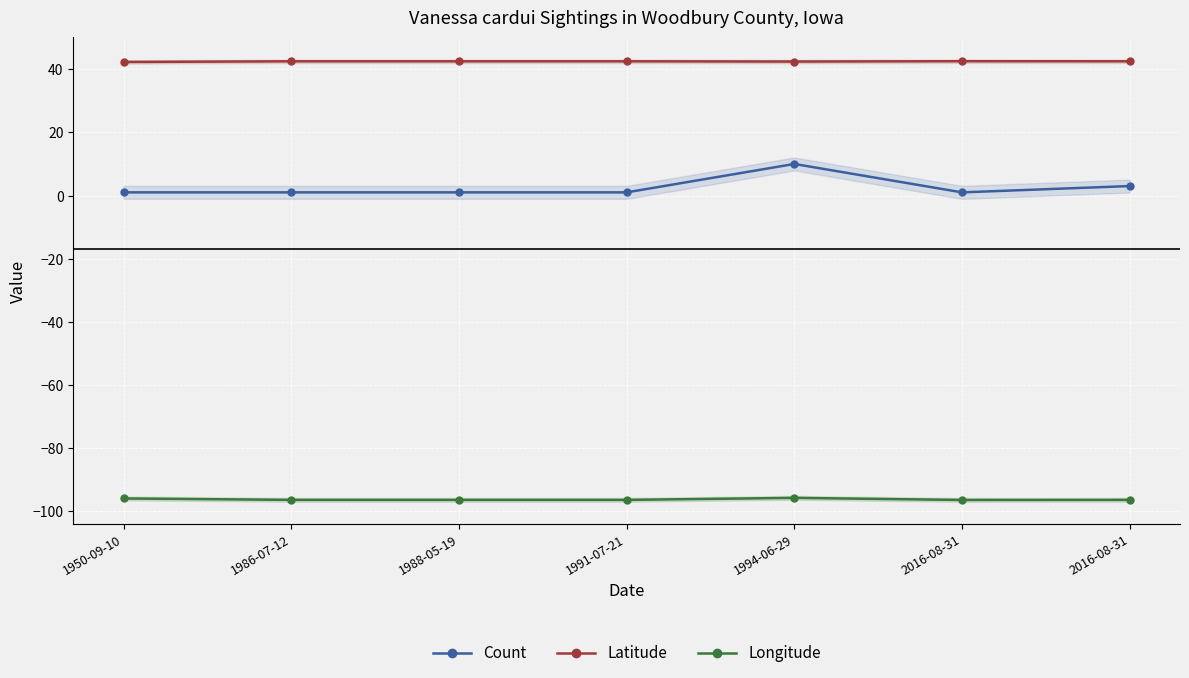

Reading left to right, extract all data points from this chart.

Count: 1.0	1.0	1.0	1.0	10.0	1.0	3.0
Latitude: 42.3	42.5	42.5	42.5	42.5	42.6	42.5
Longitude: -96.0	-96.4	-96.4	-96.4	-95.8	-96.5	-96.4